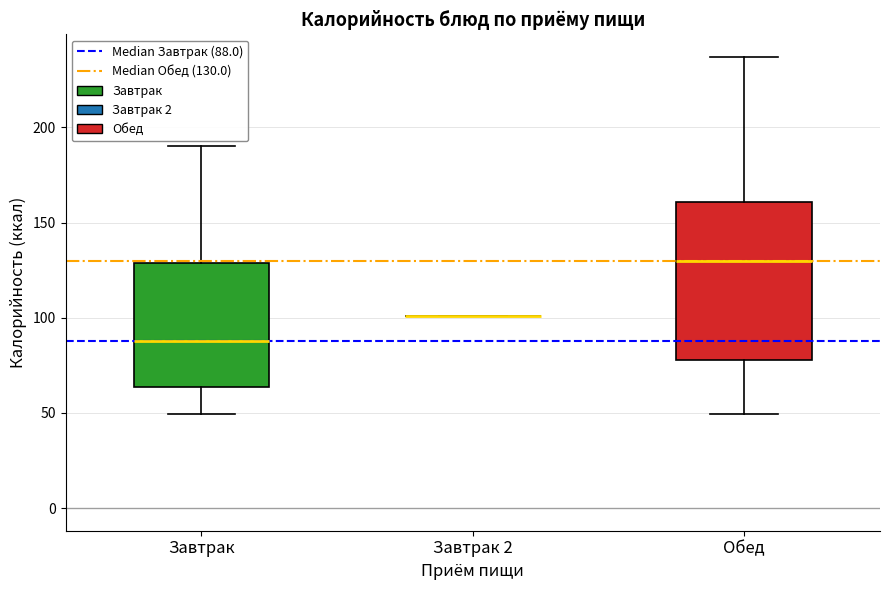

Reading left to right, read every box against the y-axis: the position of its median line, the range the box covers, and the ends of its whiskers. The values are not printed on the chart, so give them approximately, as read against the axis.

Завтрак: median 90, box 65 to 130, whiskers 50 to 190
Завтрак 2: box collapsed to a line at 100, whiskers 100 to 100
Обед: median 130, box 80 to 160, whiskers 50 to 235